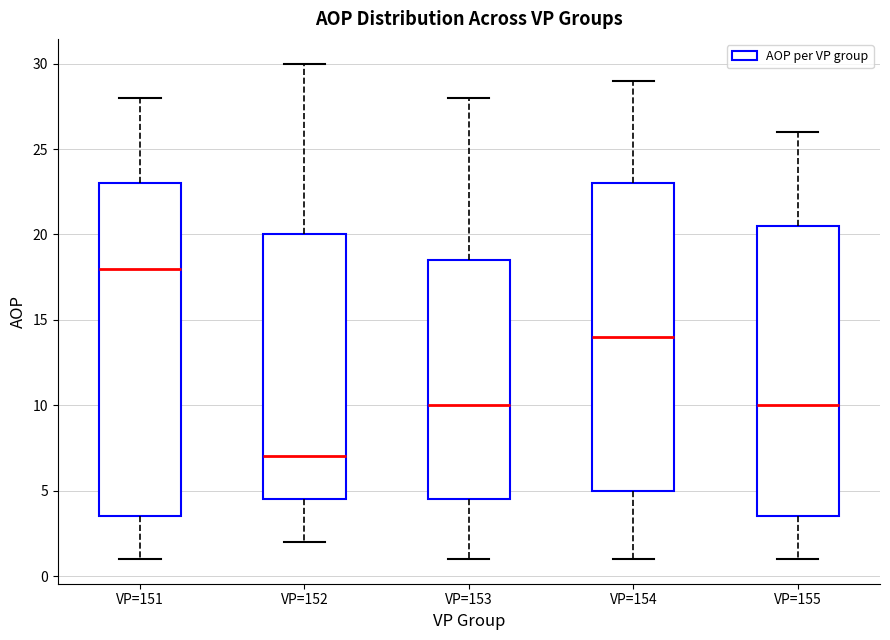

Reading left to right, transcribe this box plot: for each box, give where its median line is, the range the box spans, and where its two whiskers end, as read against the y-axis. The values are not printed on the chart, so give them approximately, as read against the axis.

VP=151: median 18.0, box 3.5 to 23.0, whiskers 1.0 to 28.0
VP=152: median 7.0, box 4.5 to 20.0, whiskers 2.0 to 30.0
VP=153: median 10.0, box 4.5 to 18.5, whiskers 1.0 to 28.0
VP=154: median 14.0, box 5.0 to 23.0, whiskers 1.0 to 29.0
VP=155: median 10.0, box 3.5 to 20.5, whiskers 1.0 to 26.0